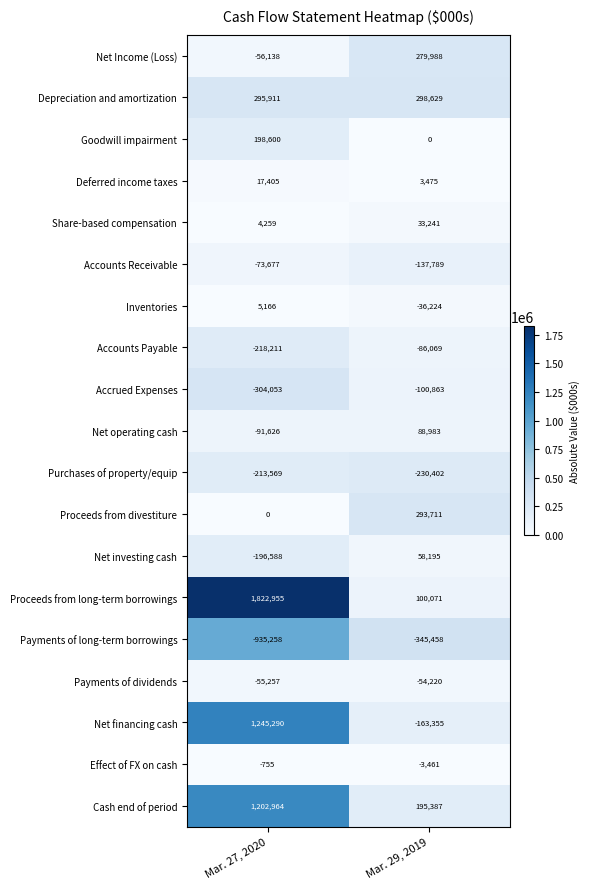

At which category is the sum across all series the highest?

Mar. 27, 2020